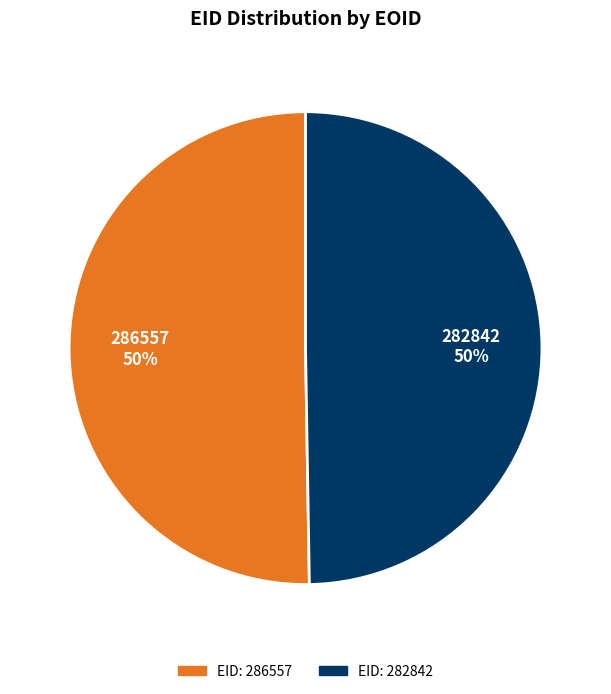

How many slices are in this pie chart?

2